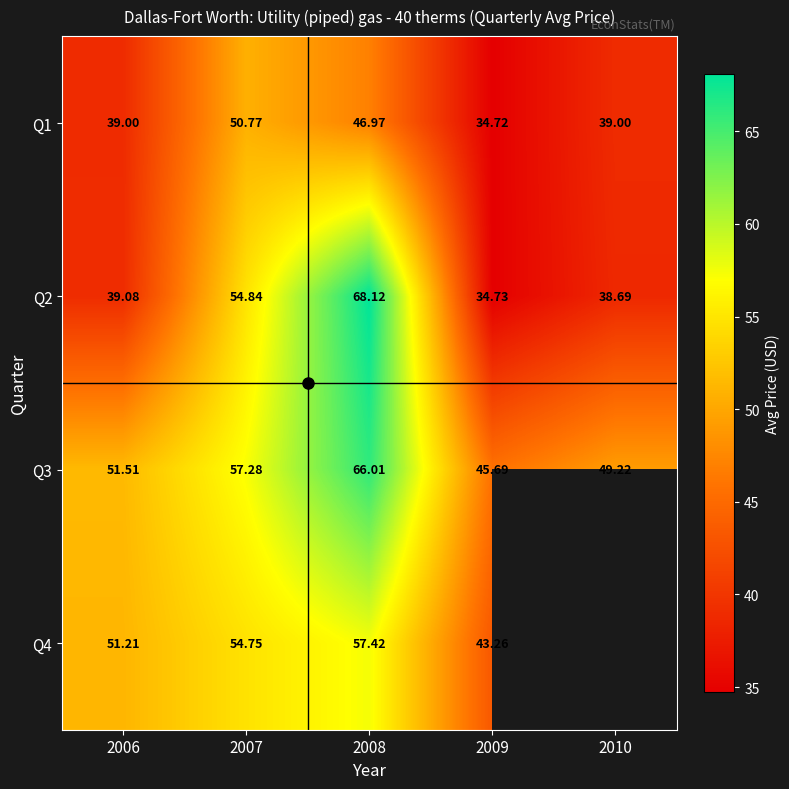

List the labels in order of Q2 value, smallest first.

2009, 2010, 2006, 2007, 2008